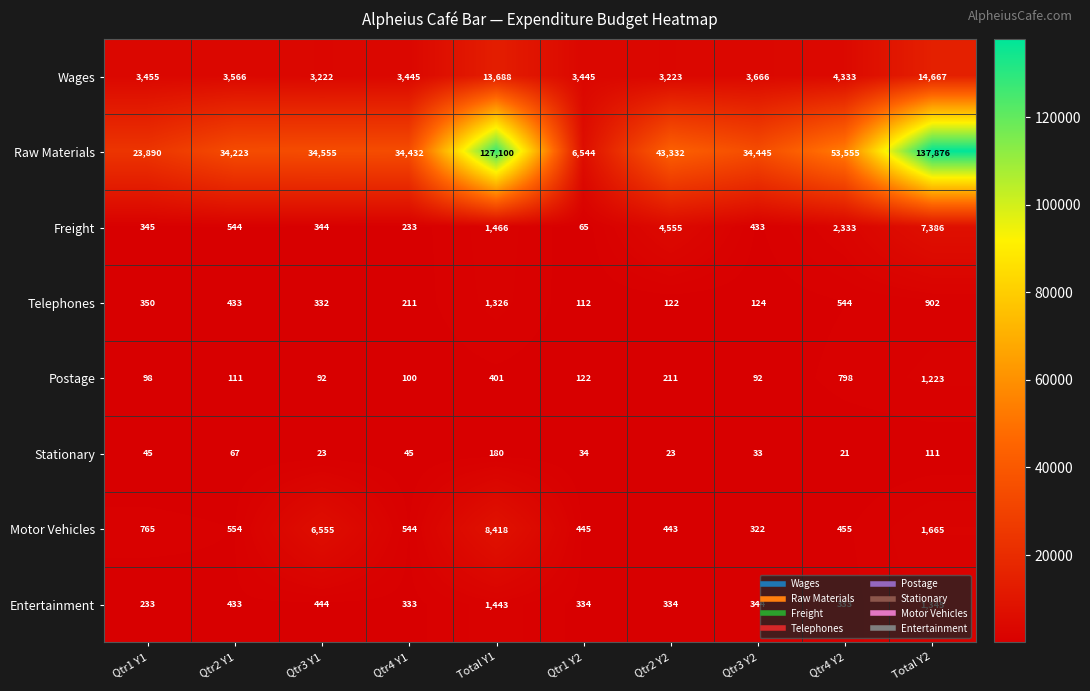

The Stationary series shows 180 at Total Y1. True or false?

True